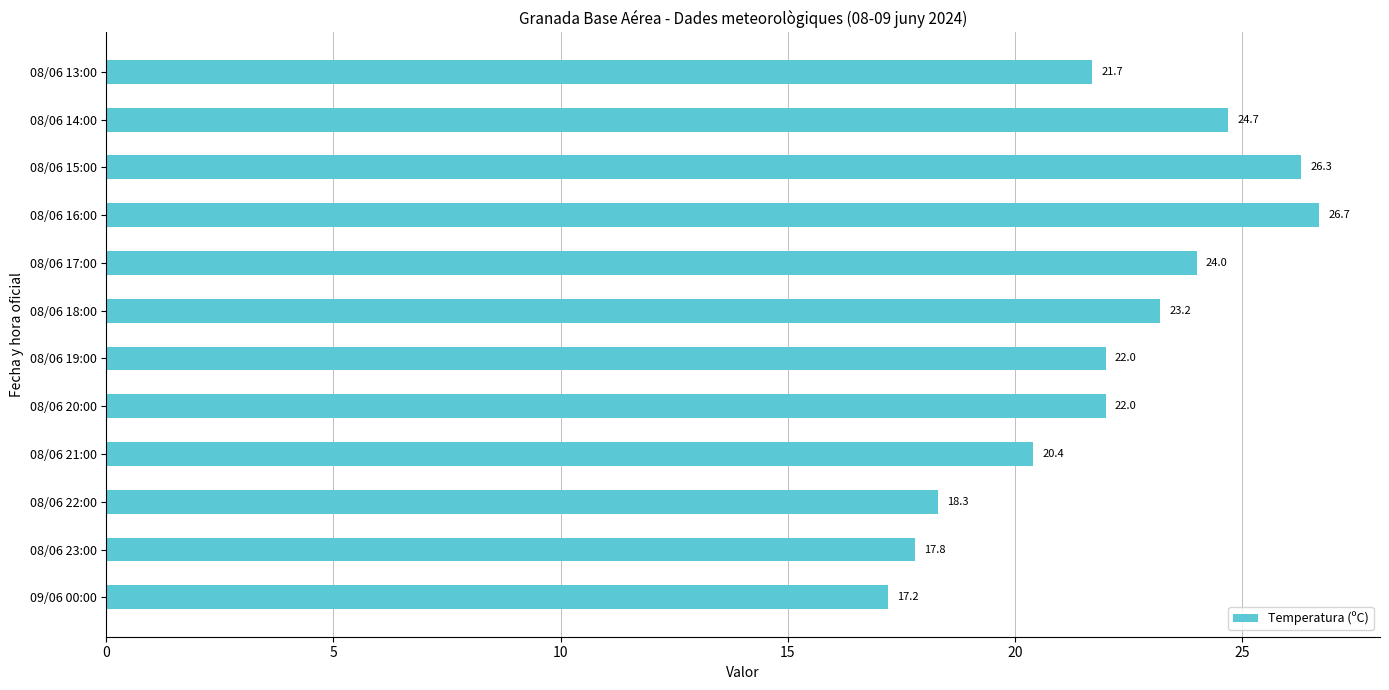

Reading bottom to top, transcribe all the data shown in this chart.

09/06 00:00=17.2	08/06 23:00=17.8	08/06 22:00=18.3	08/06 21:00=20.4	08/06 20:00=22.0	08/06 19:00=22.0	08/06 18:00=23.2	08/06 17:00=24.0	08/06 16:00=26.7	08/06 15:00=26.3	08/06 14:00=24.7	08/06 13:00=21.7